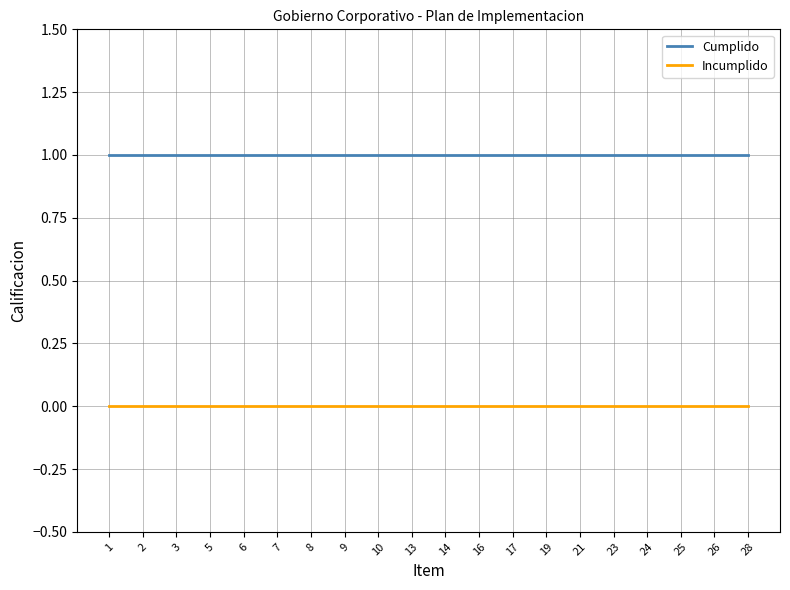

True or false: Cumplido and Incumplido cross at least once.

False